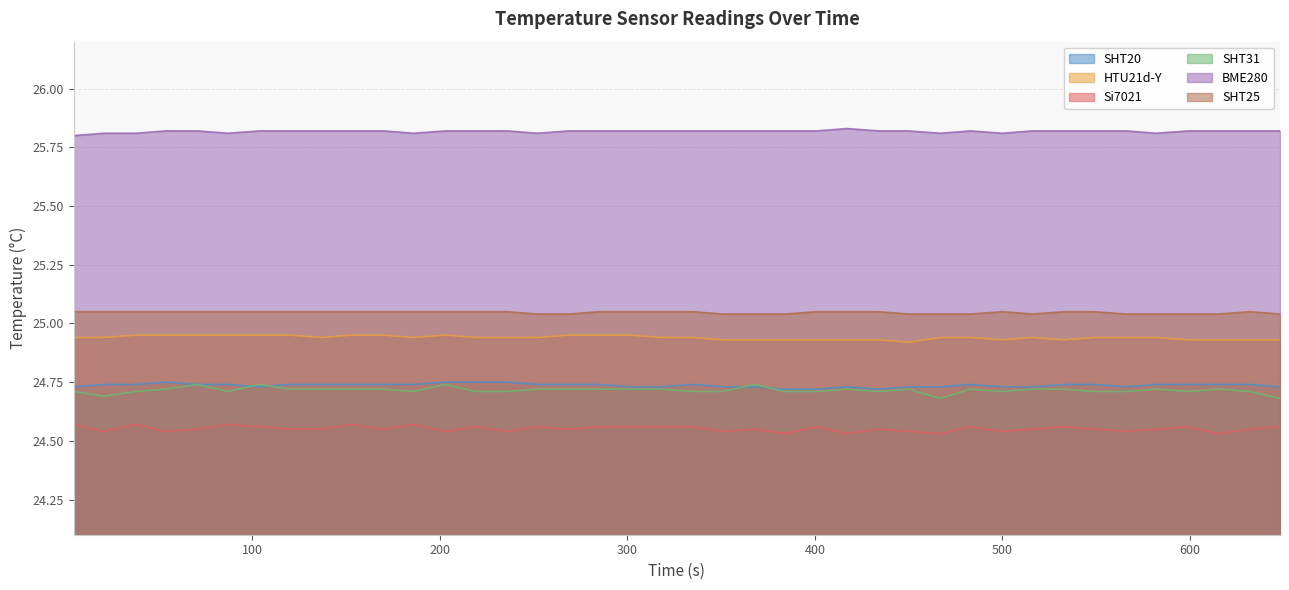

True or false: Si7021 and HTU21d-Y intersect in this chart.

False